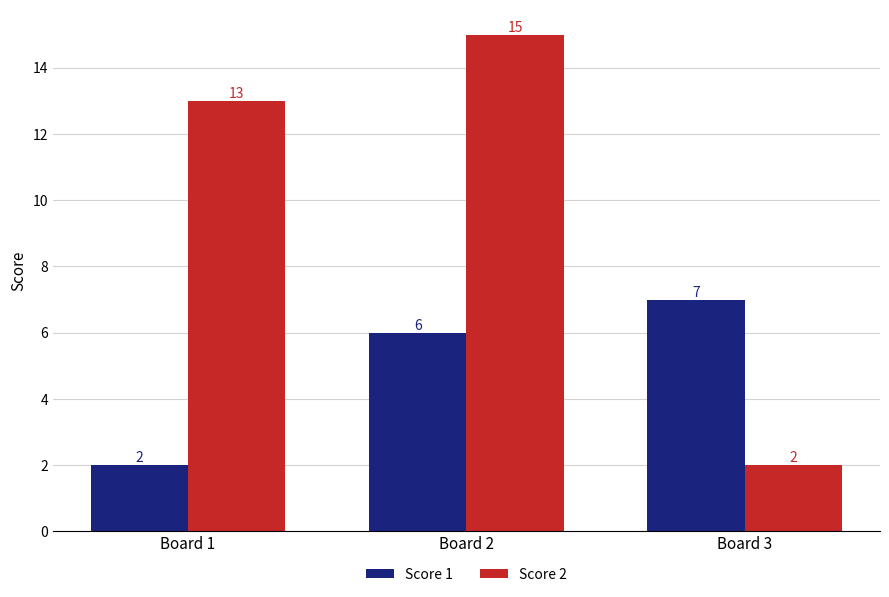

Rank the categories by Score 2 value from highest to lowest.

Board 2, Board 1, Board 3